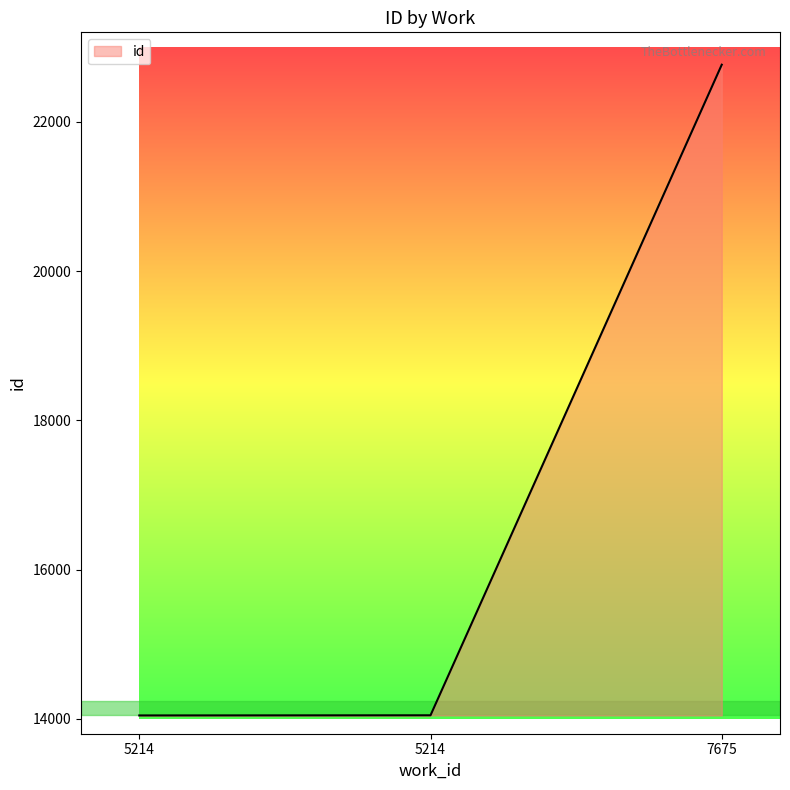

What is the average value?

16953